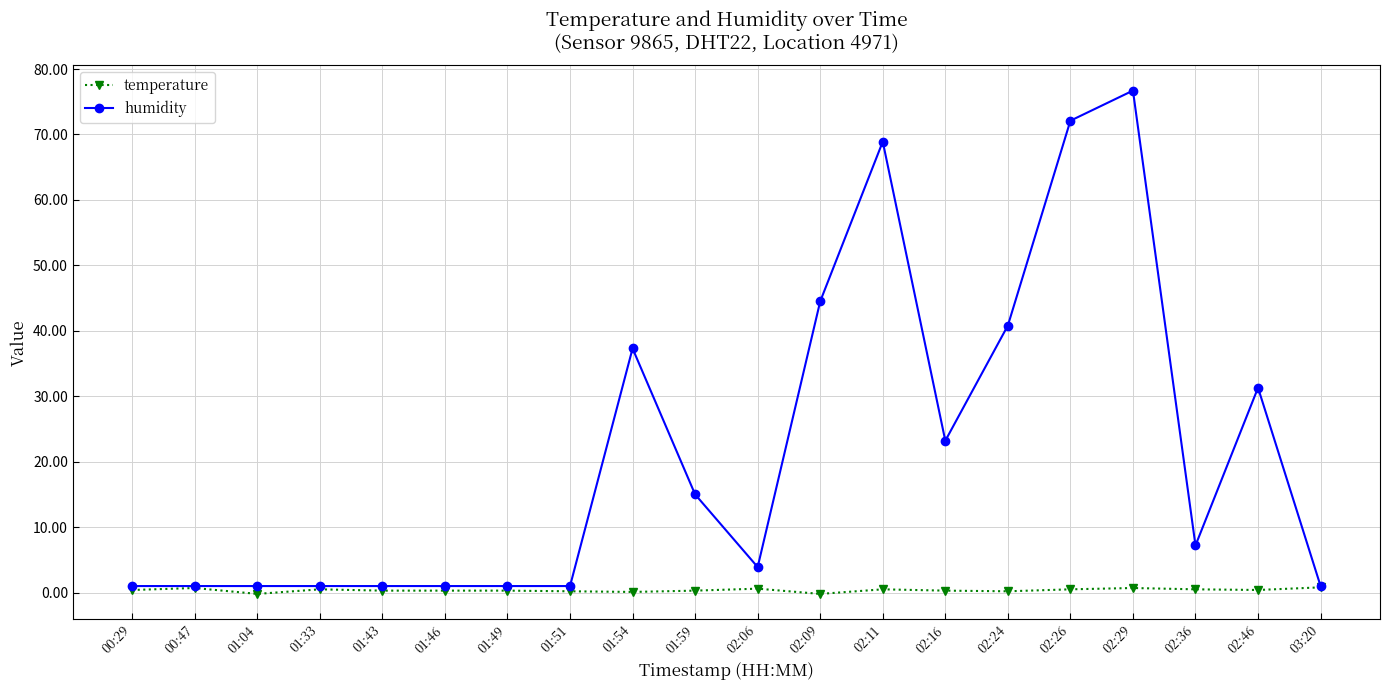

The value of humidity at 02:36 is 7.2. True or false?

True